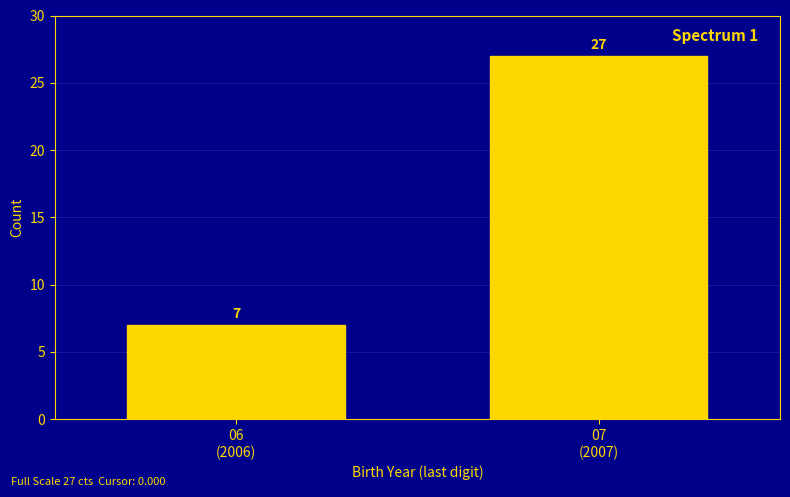

Reading left to right, list all the values displayed in this chart.

7	27